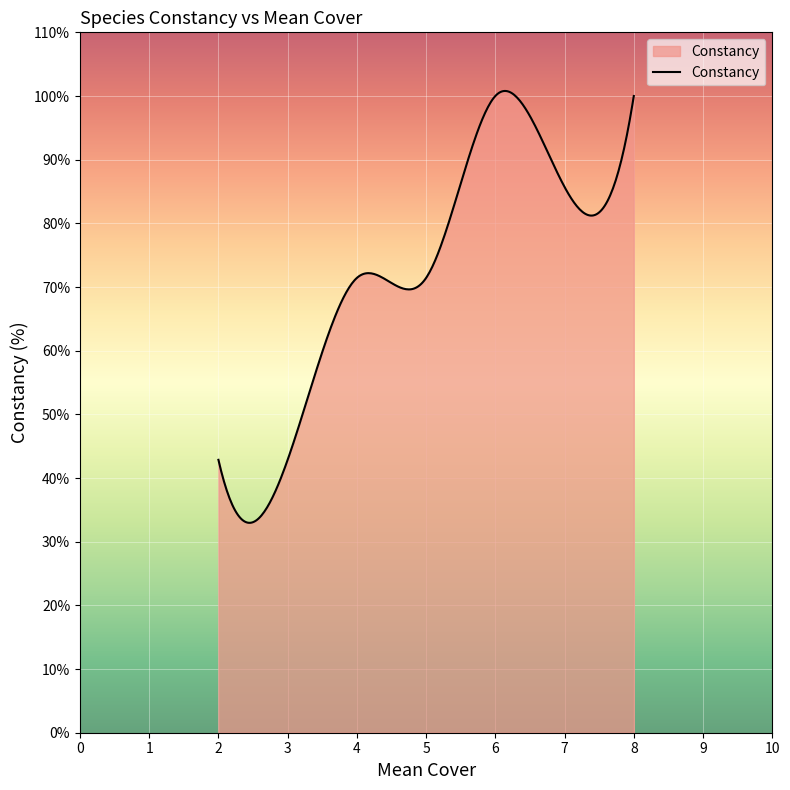

True or false: there are more than 0 points higher than both neighbors.

True